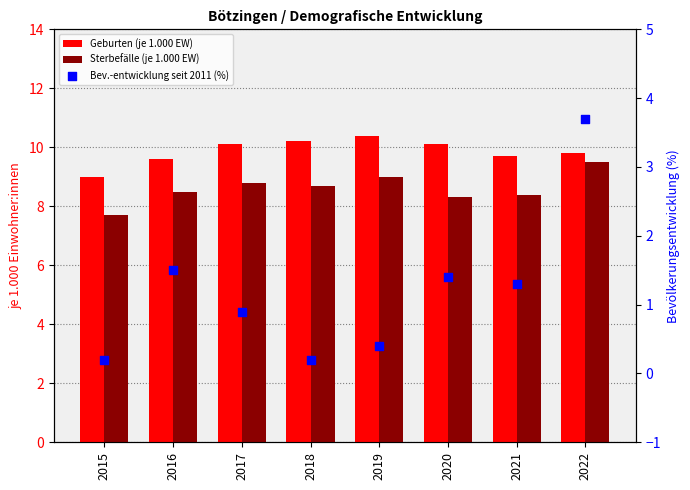

Which series has the largest total across all categories?

Geburten (je 1.000 EW)